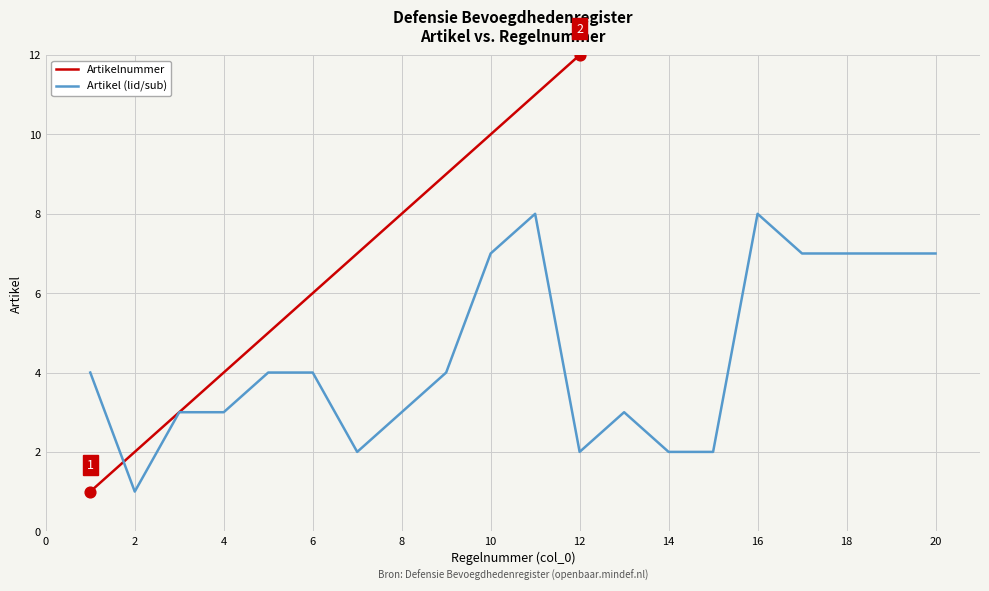

The value of Artikel (lid/sub) at 12 is 1. True or false?

False